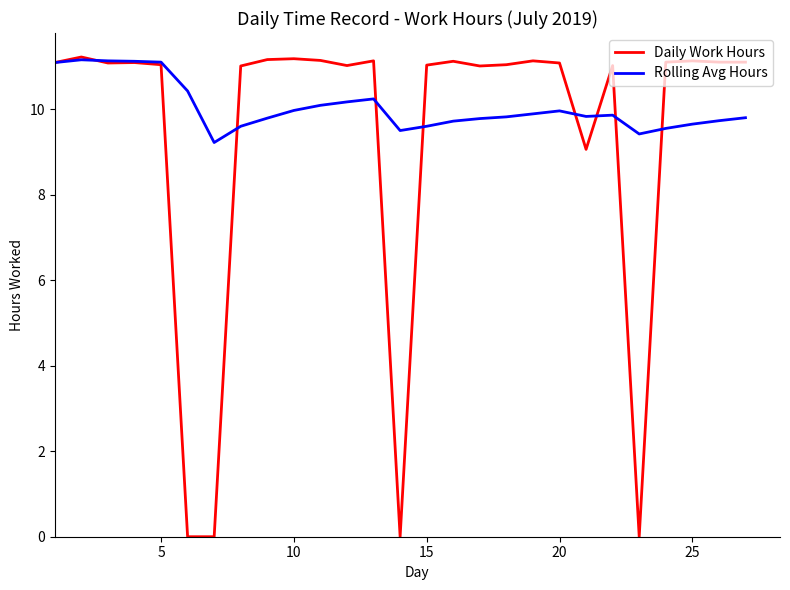

What is the greatest value displayed?

11.2